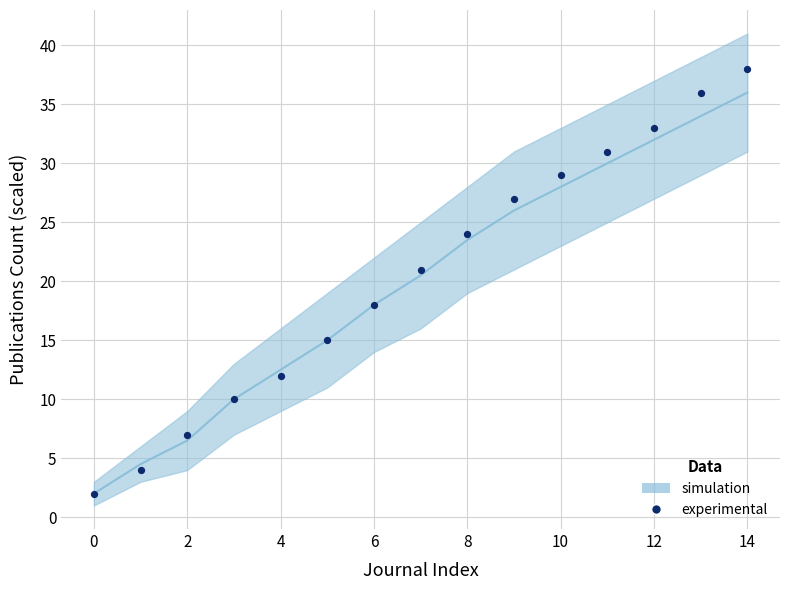

What is the range of Y values (max minus min)?

36